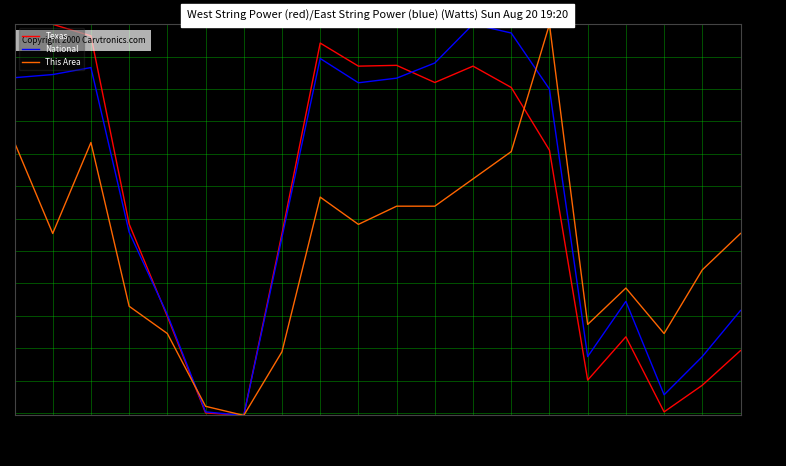

At 60-61, list the series in order from largest to smallest.

This Area, National, Texas